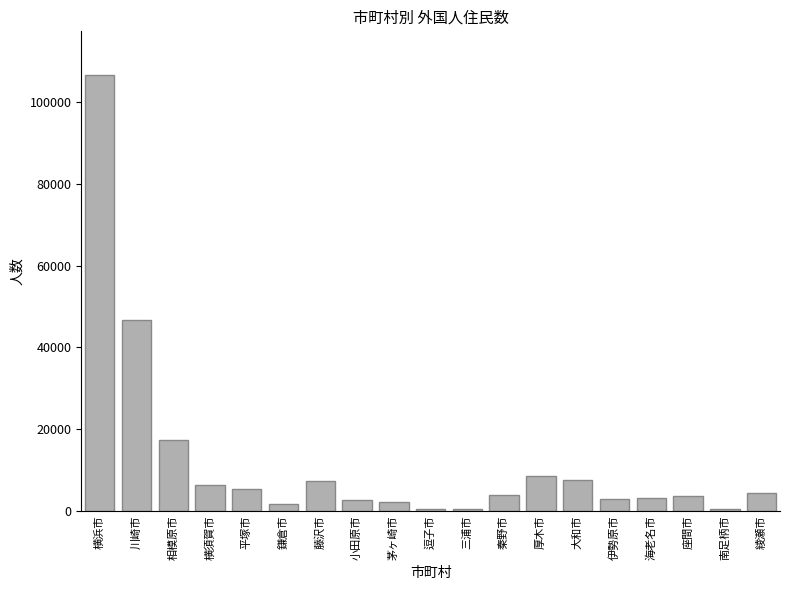

Which has a higher value, 座間市 or 川崎市?

川崎市